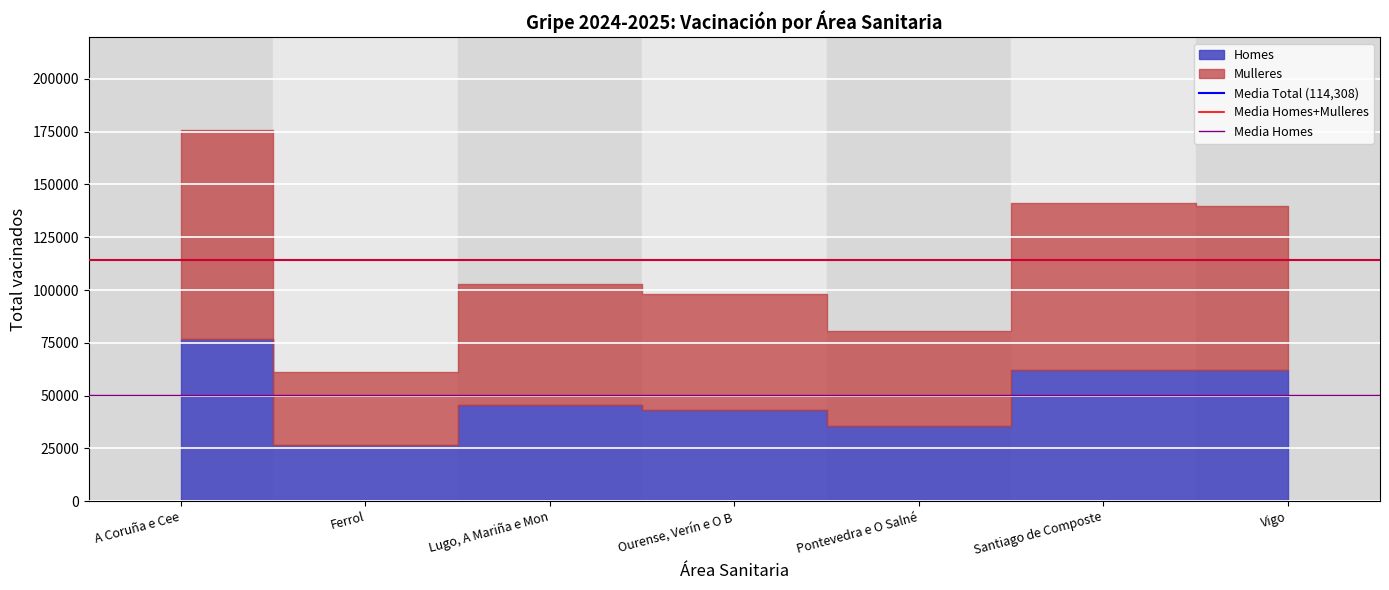

Is the value of Media Homes+Mulleres at Ferrol greater than the value of Media Homes at A Coruña e Cee?

Yes